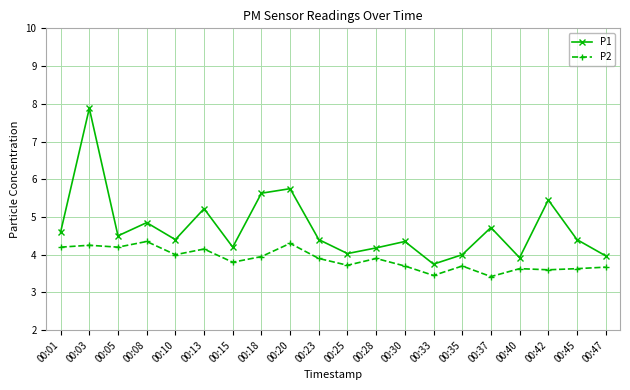

Is this an area chart (filled region under the line)?

No